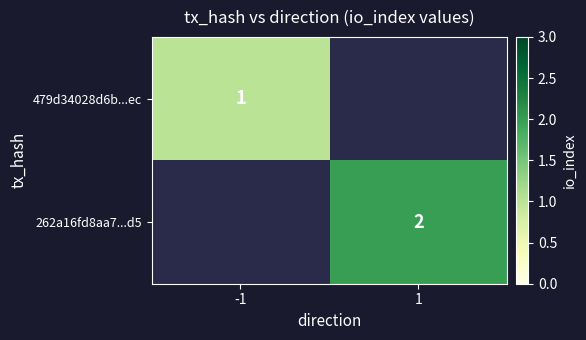

Is it true that 479d34028d6b...ec equals 1 at -1?

True